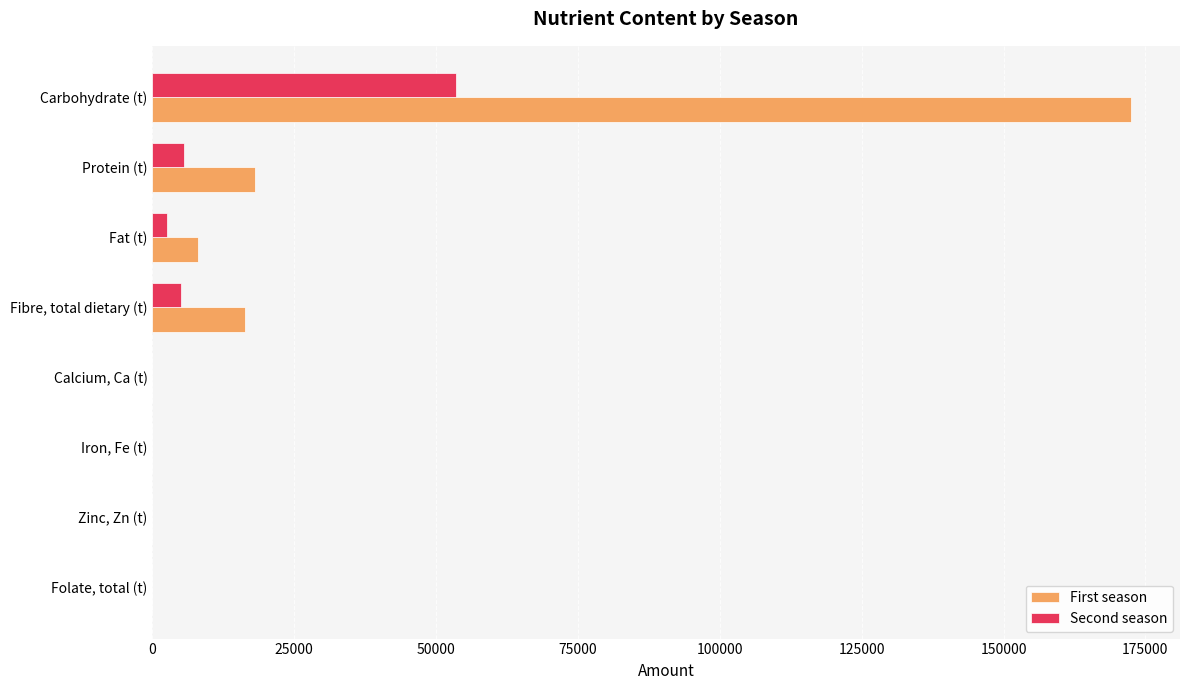

Between Carbohydrate (t) and Protein (t), which series saw the biggest shift?

First season